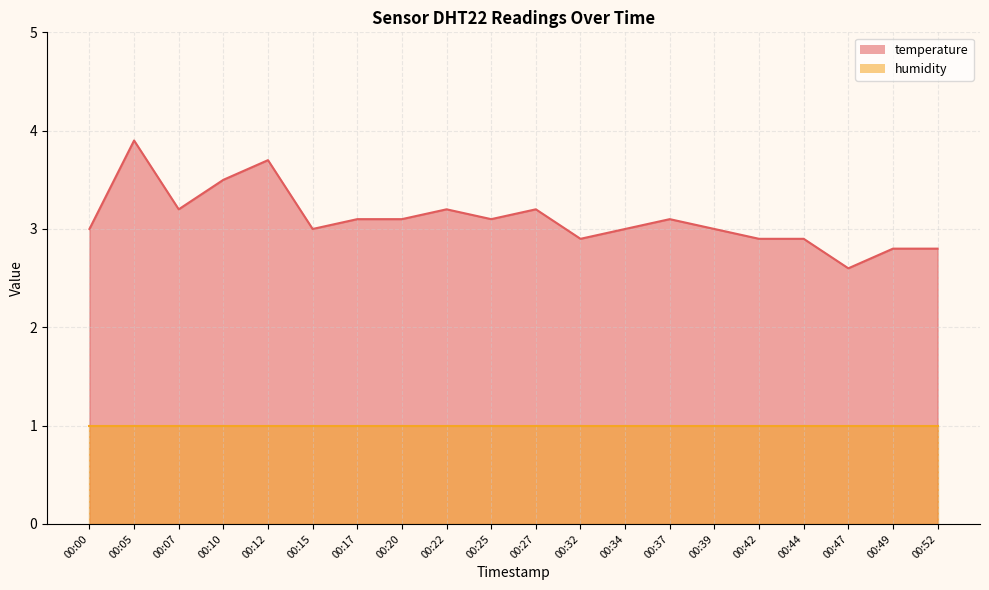

How many lines are shown in the chart?

1